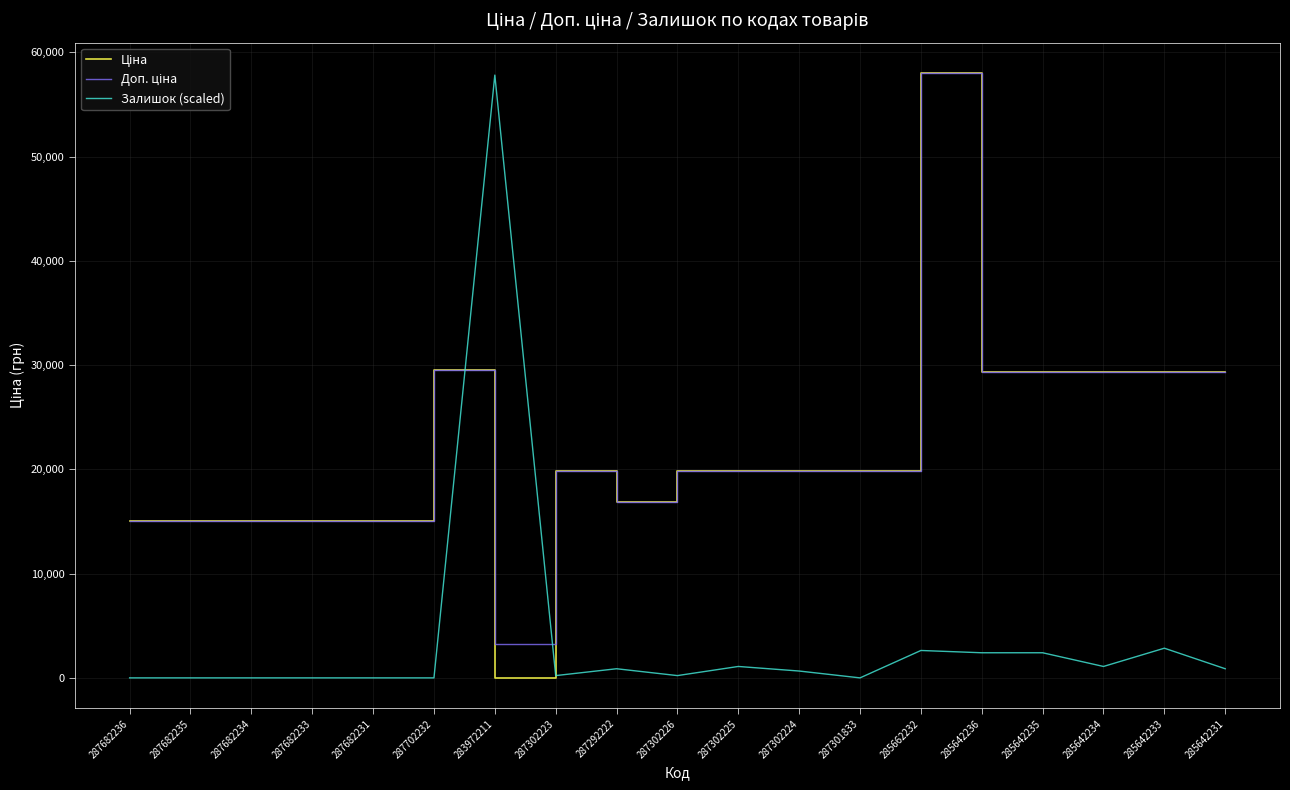

The value of Залишок (scaled) at 287682231 is -34531.5. True or false?

False